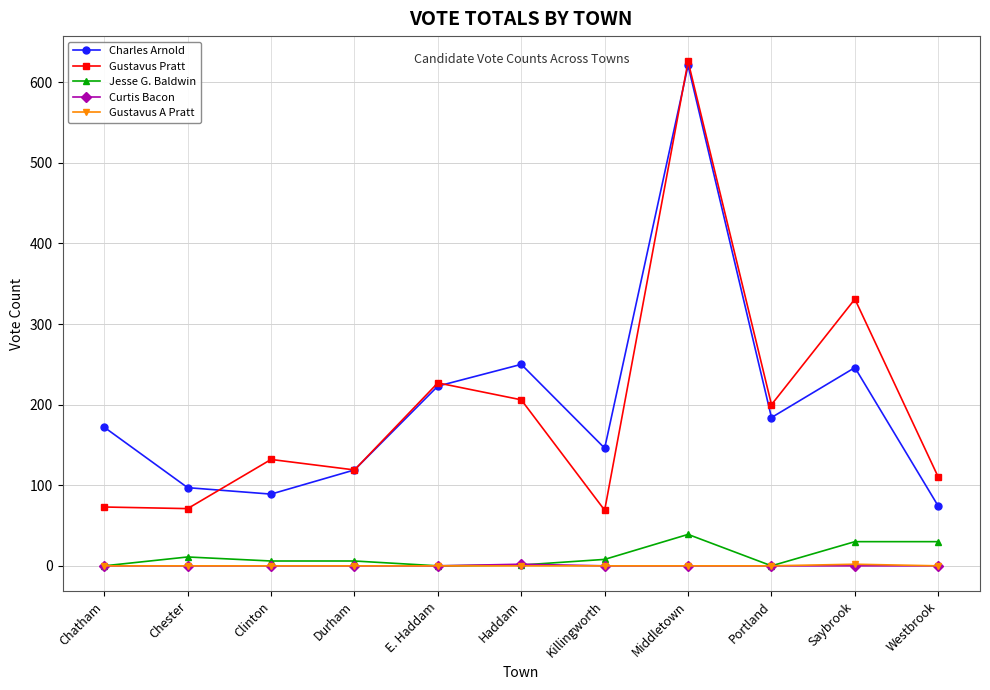

What is the difference between the highest and lowest values at Westbrook?

110